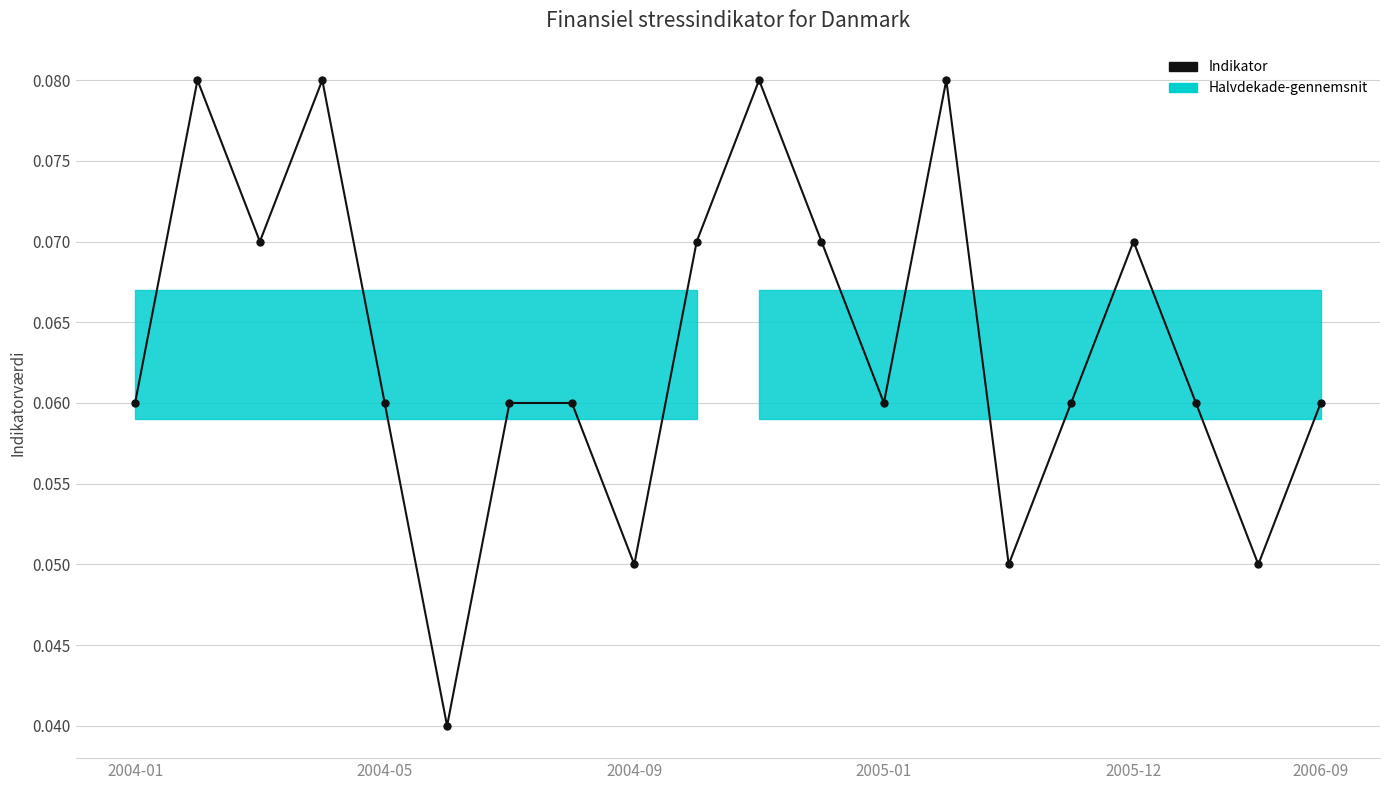

List the labels in order of value, largest first.

2004-05, 2005-01, 10, 13, 2004-09, 9, 11, 16, 2004-01, 2005-12, 6, 7, 12, 15, 17, 19, 8, 14, 18, 2006-09